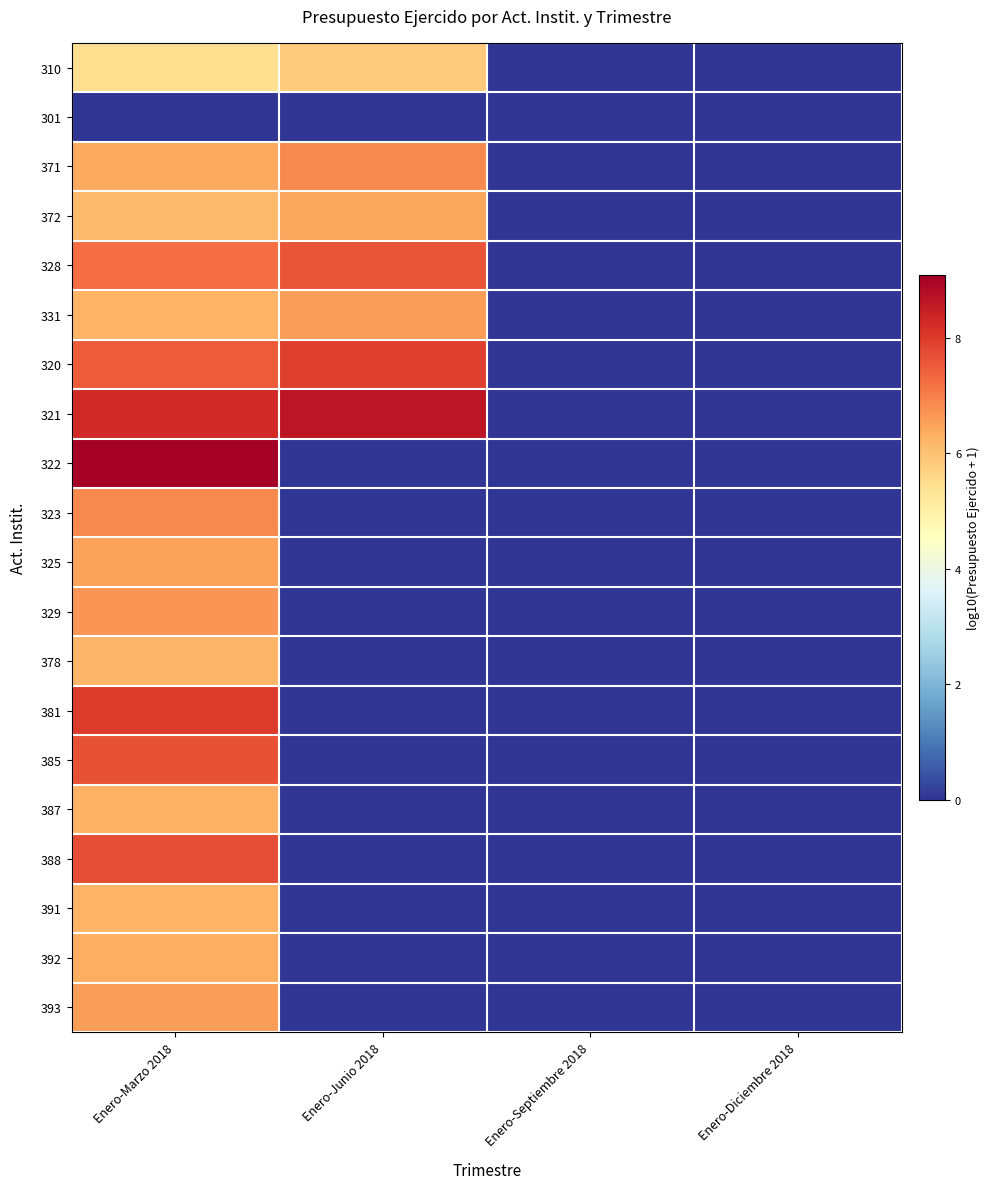

Which series changed the most between Enero-Junio 2018 and Enero-Diciembre 2018?

321